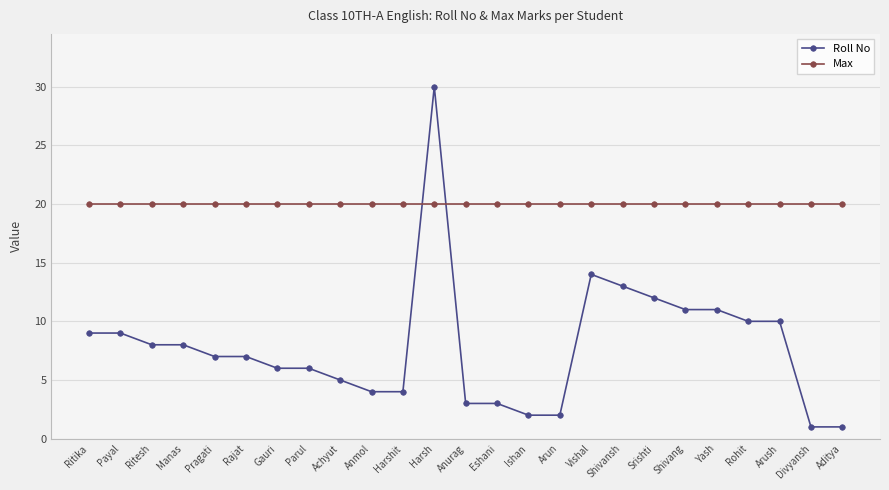

What is the minimum value shown in the chart?

1